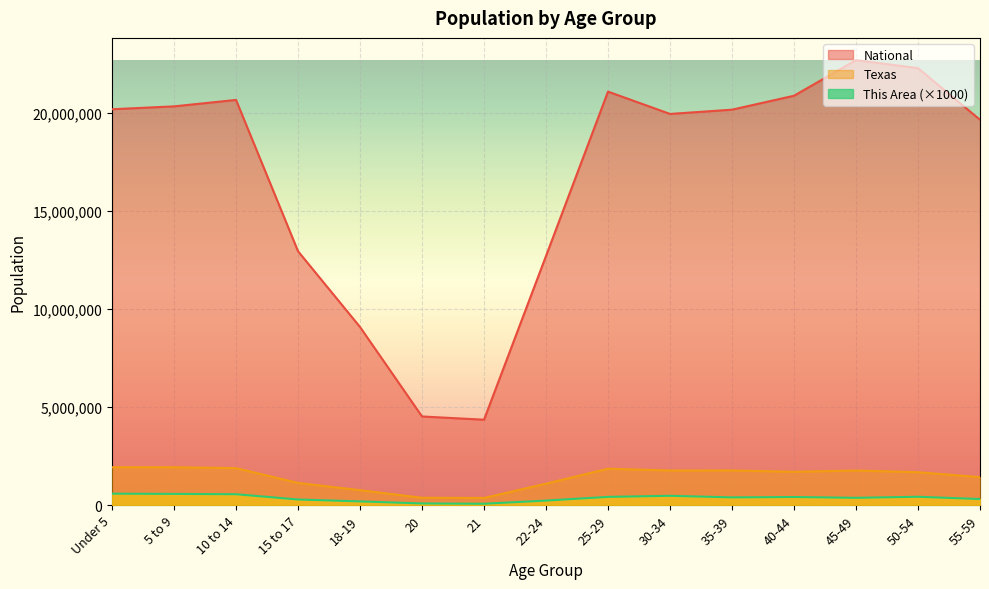

What is the sum of the This Area values at 18-19 and 35-39?

573000